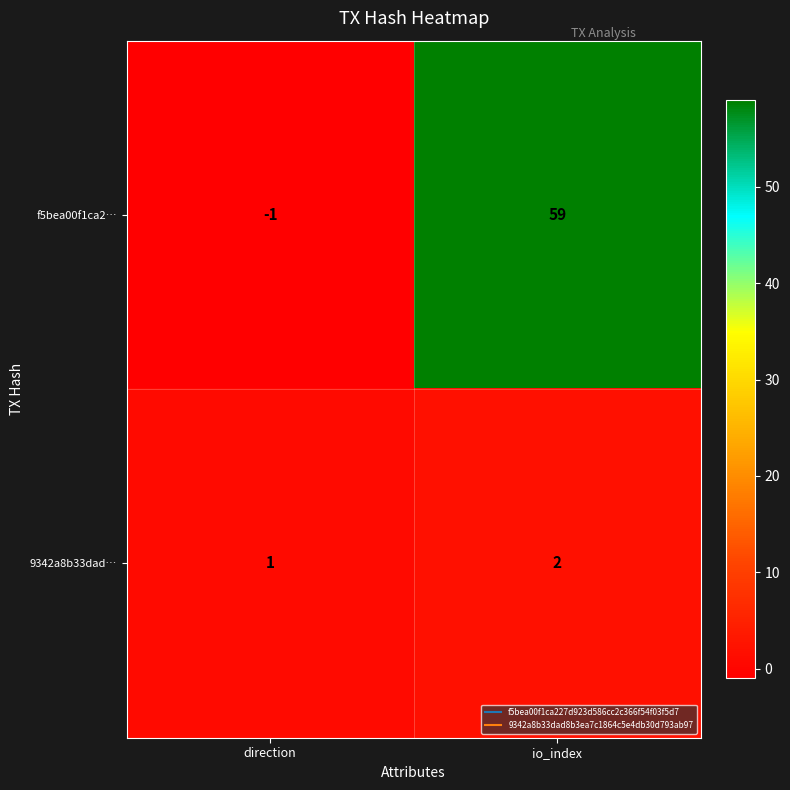

The 9342a8b33dad… series shows 1 at direction. True or false?

True